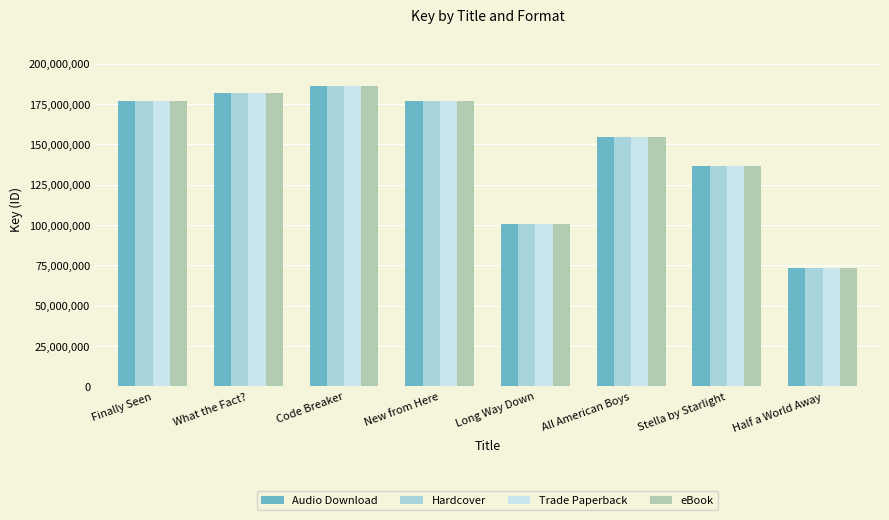

The value of eBook at What the Fact? is 301056895. True or false?

False